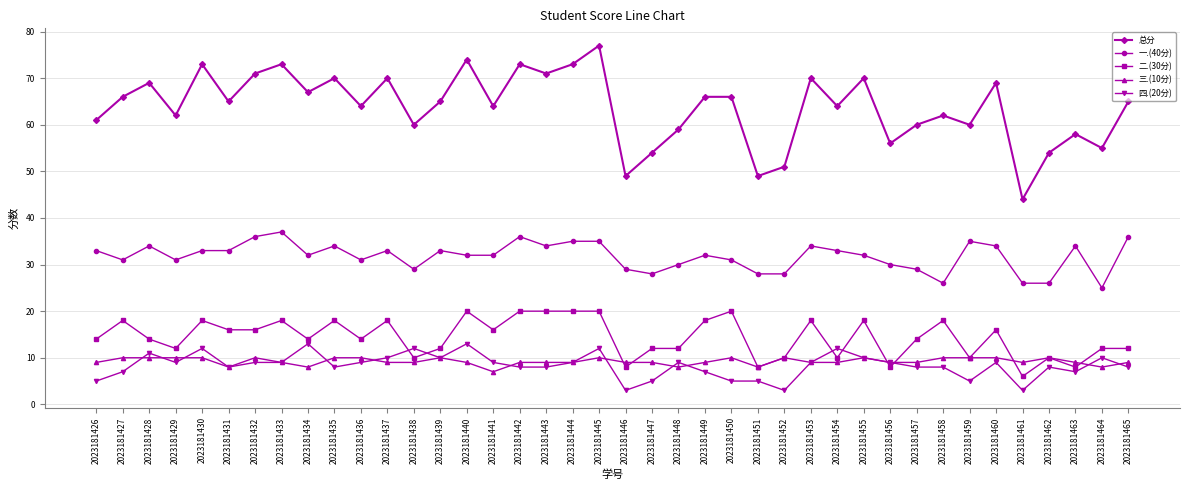

The 总分 series shows 59 at 2023181448. True or false?

True